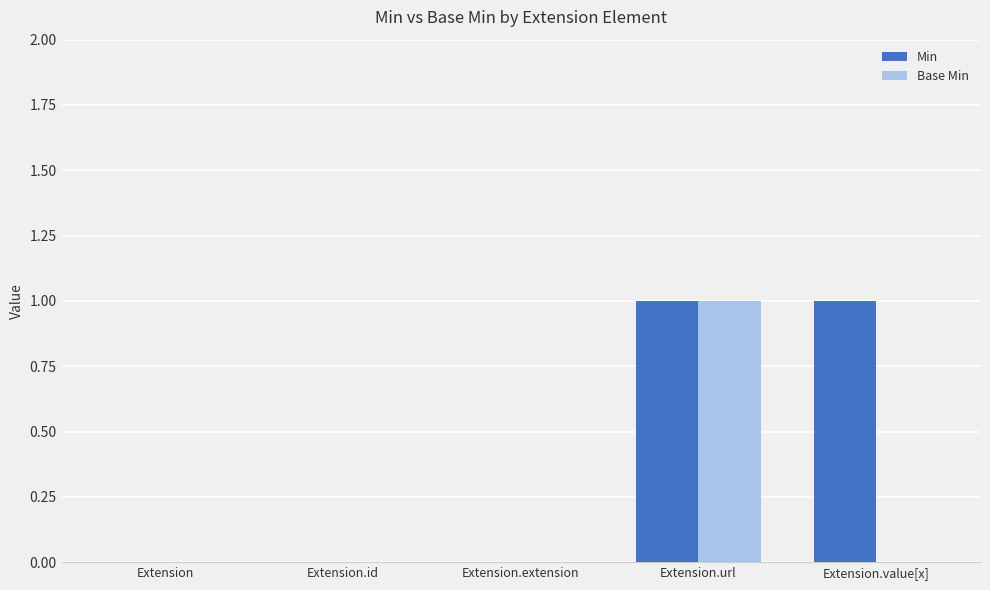

Reading left to right, extract all data points from this chart.

Min: Extension=0	Extension.id=0	Extension.extension=0	Extension.url=1	Extension.value[x]=1
Base Min: Extension=0	Extension.id=0	Extension.extension=0	Extension.url=1	Extension.value[x]=0